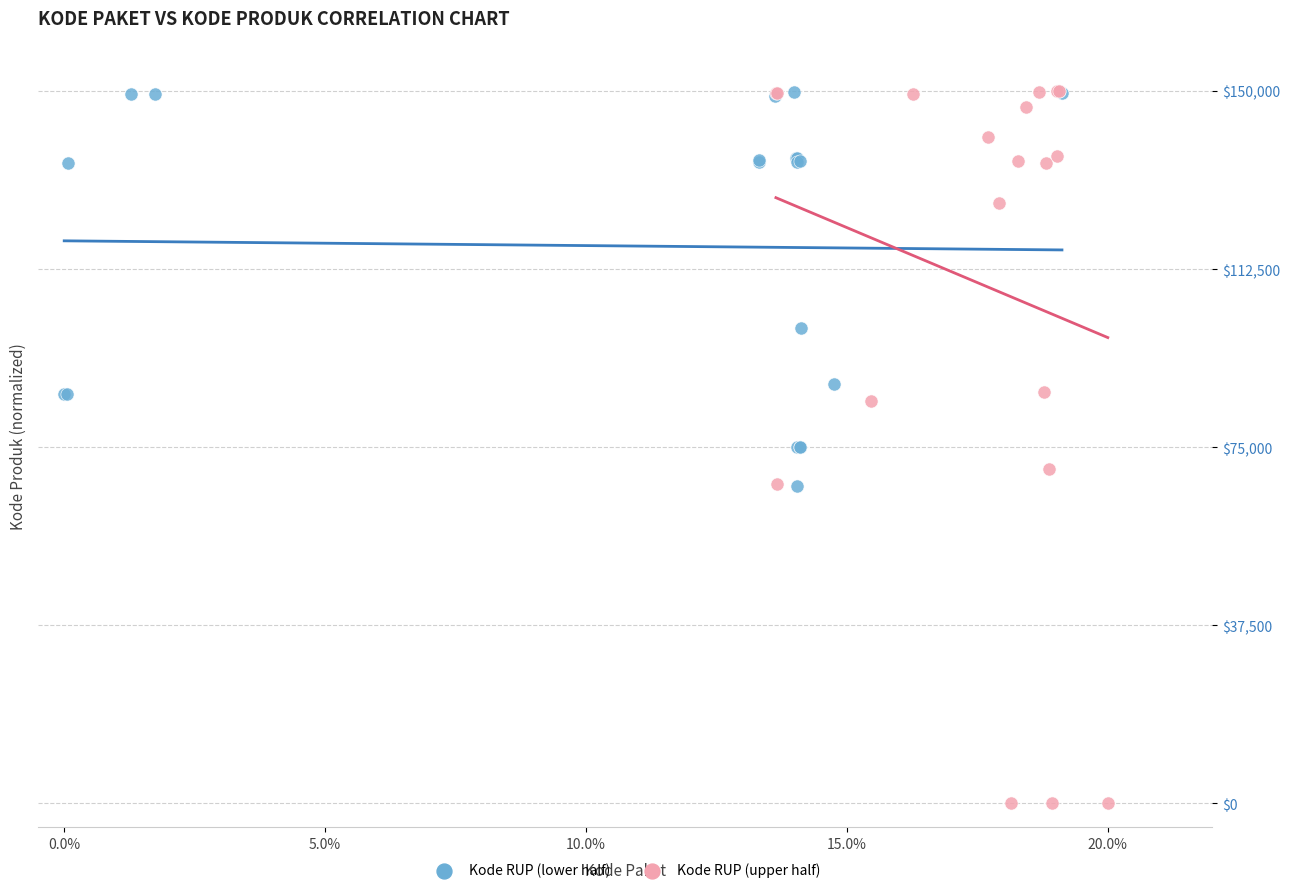

Which series contains the lowest Y value?

Kode RUP (upper half)